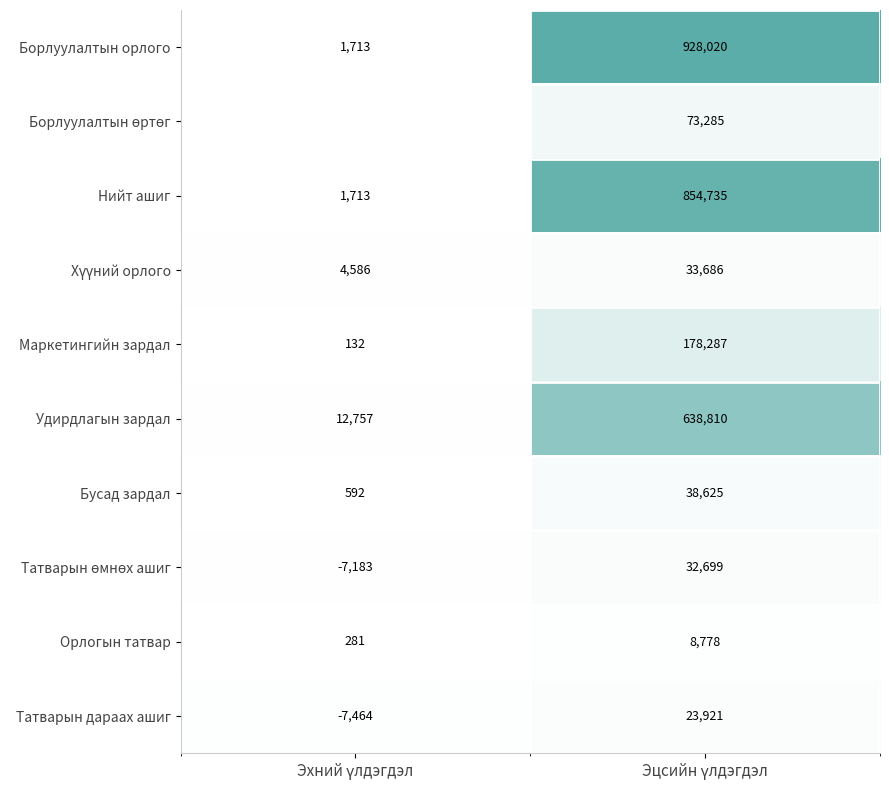

What is the difference between the maximum and minimum values in the Удирдлагын зардал series?

626053